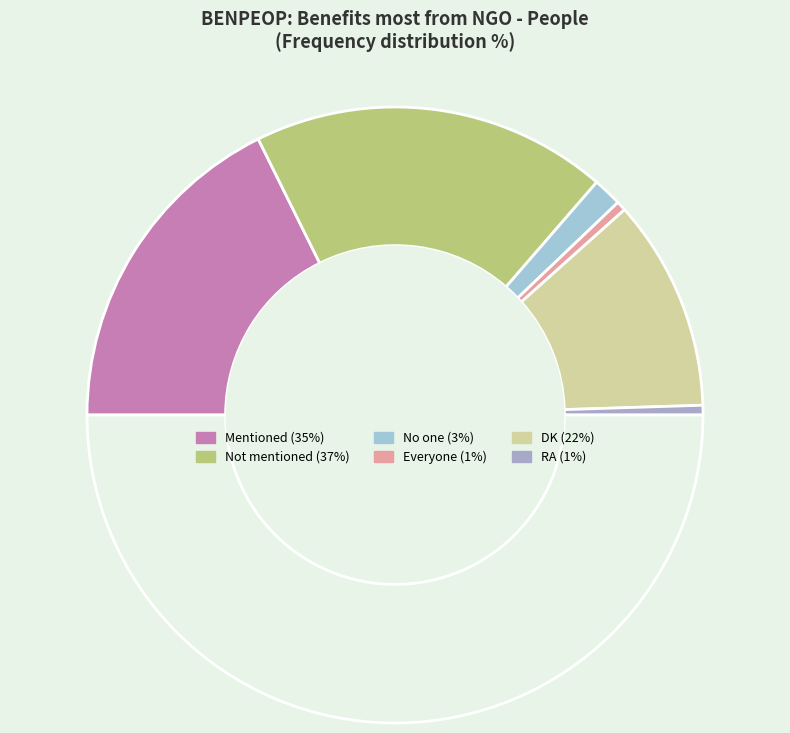

Count the number of slices in the pie.

7